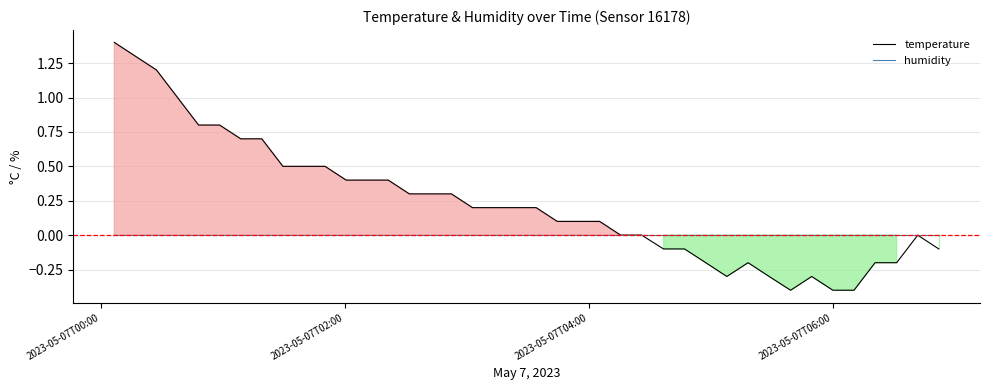

What is the minimum value for temperature?

-0.4